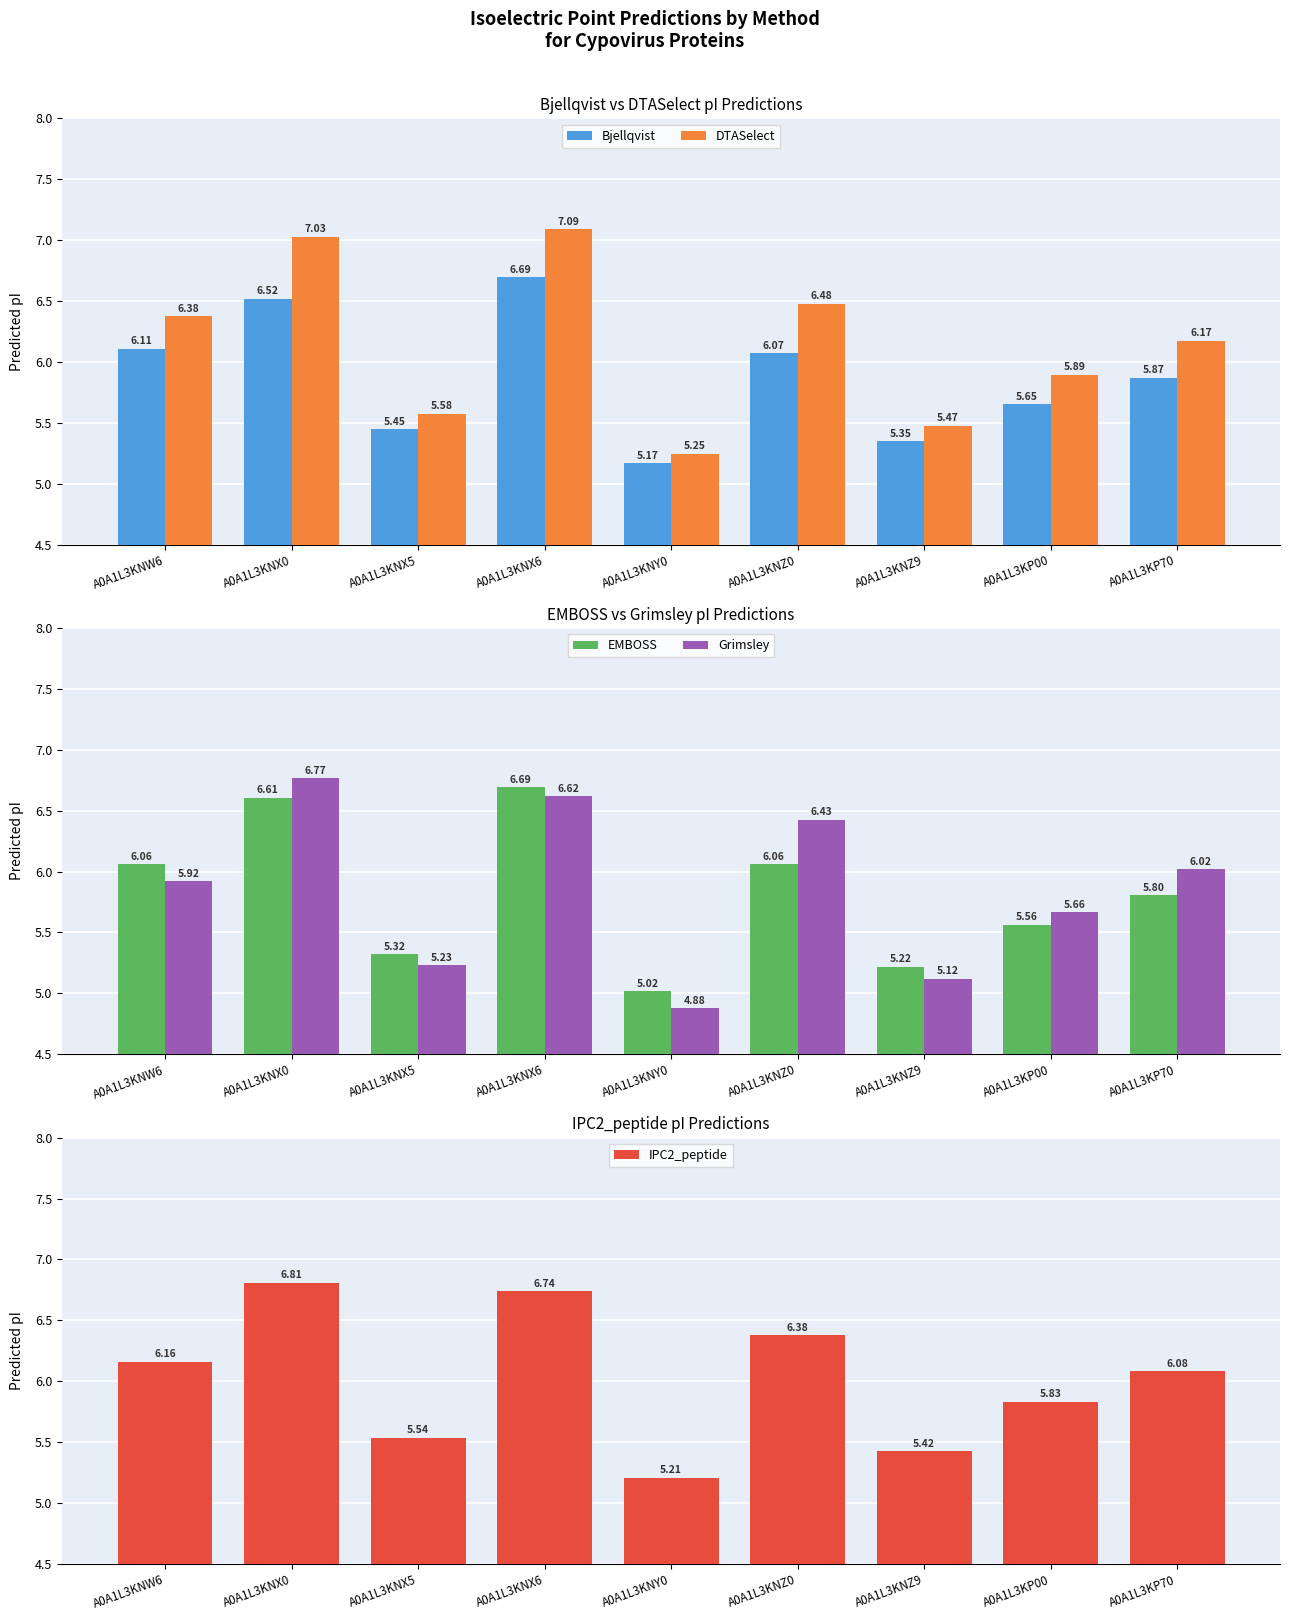

Where is IPC2_peptide nearest to the value 6?

A0A1L3KP70